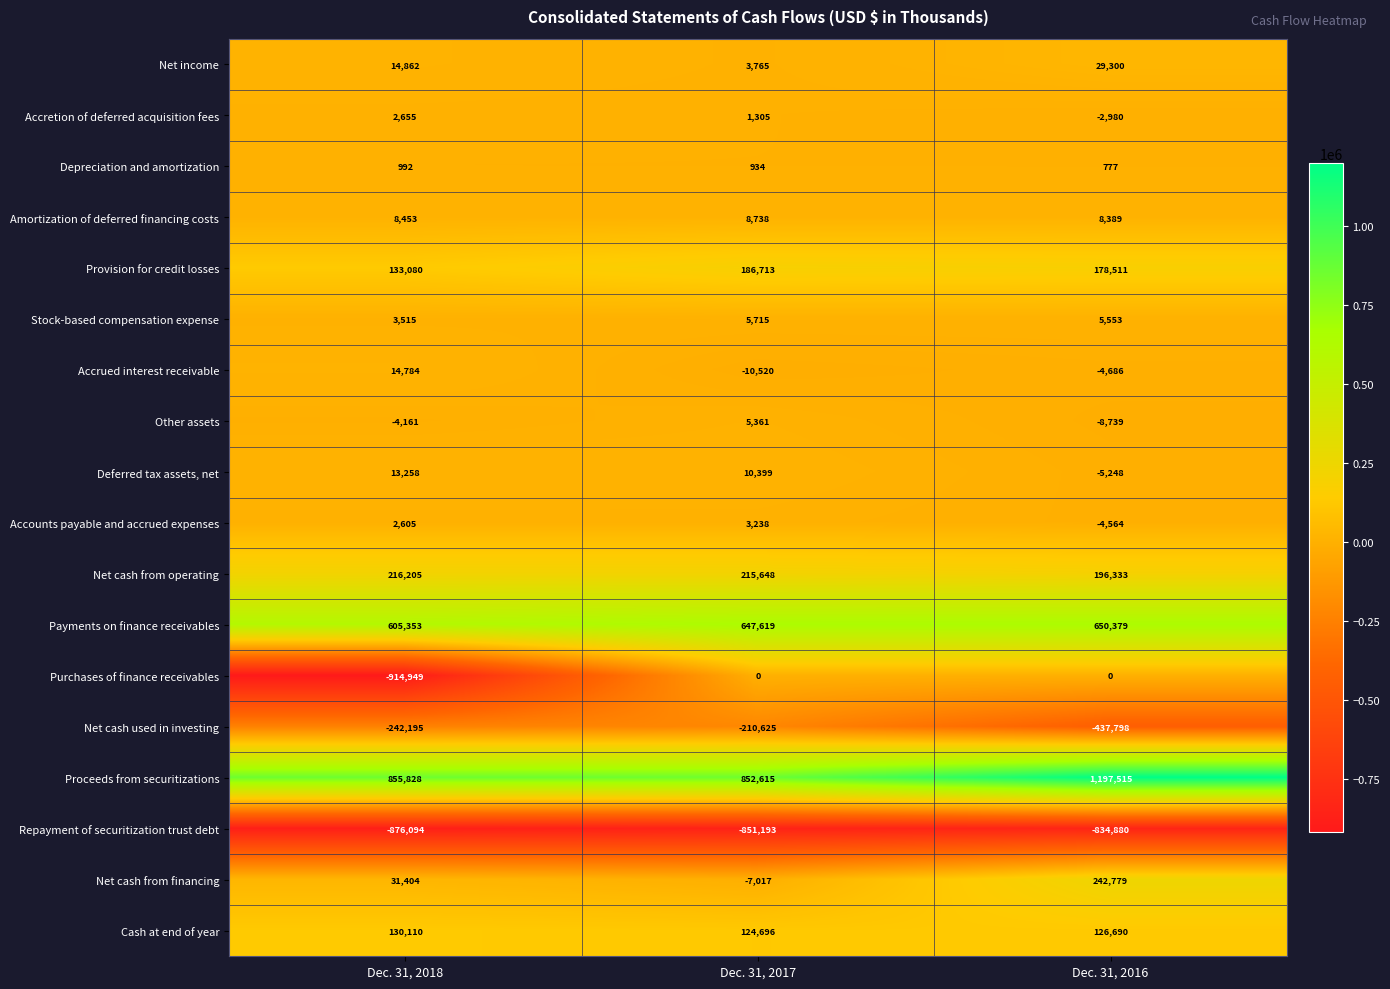

What is the approximate value of Amortization of deferred financing costs at Dec. 31, 2018, to the nearest 10?

8450